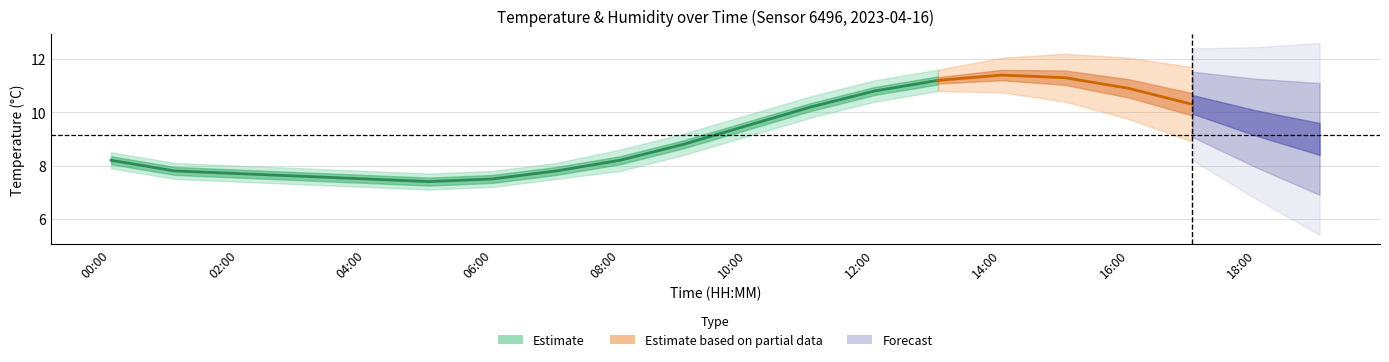

The hum_upper series shows 0.7 at 04:00. True or false?

False